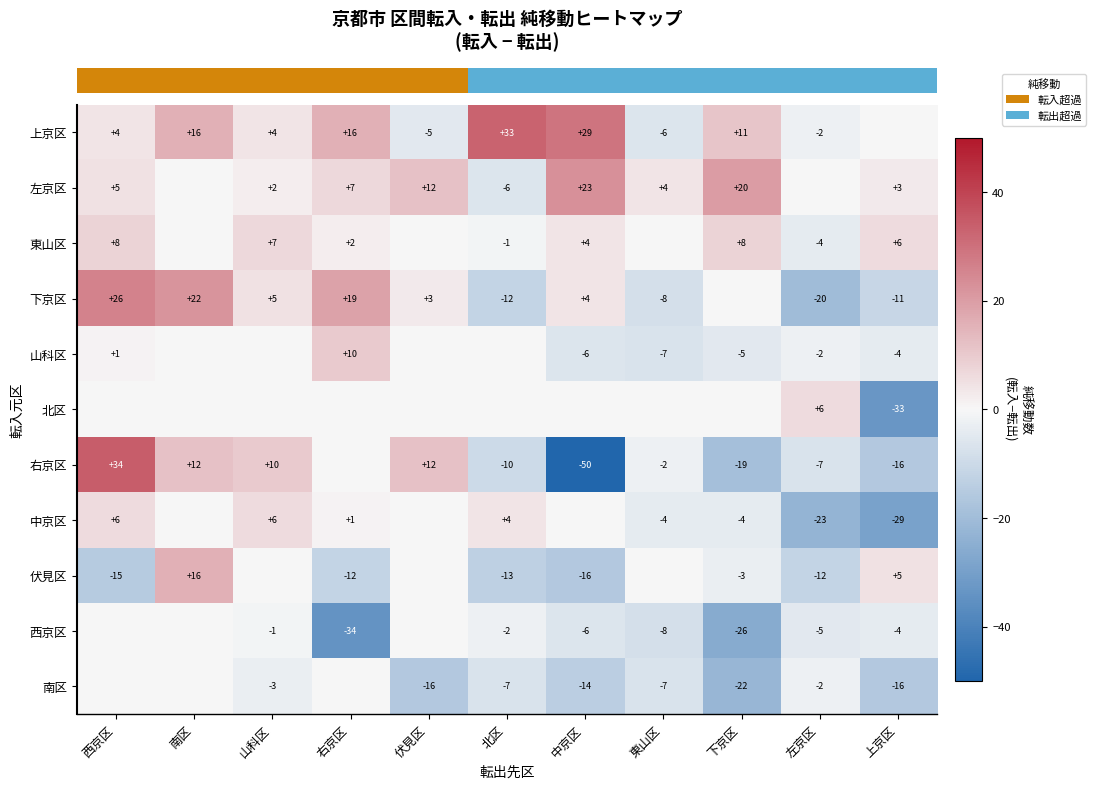

Which has a higher value, 山科区 or 右京区?

右京区